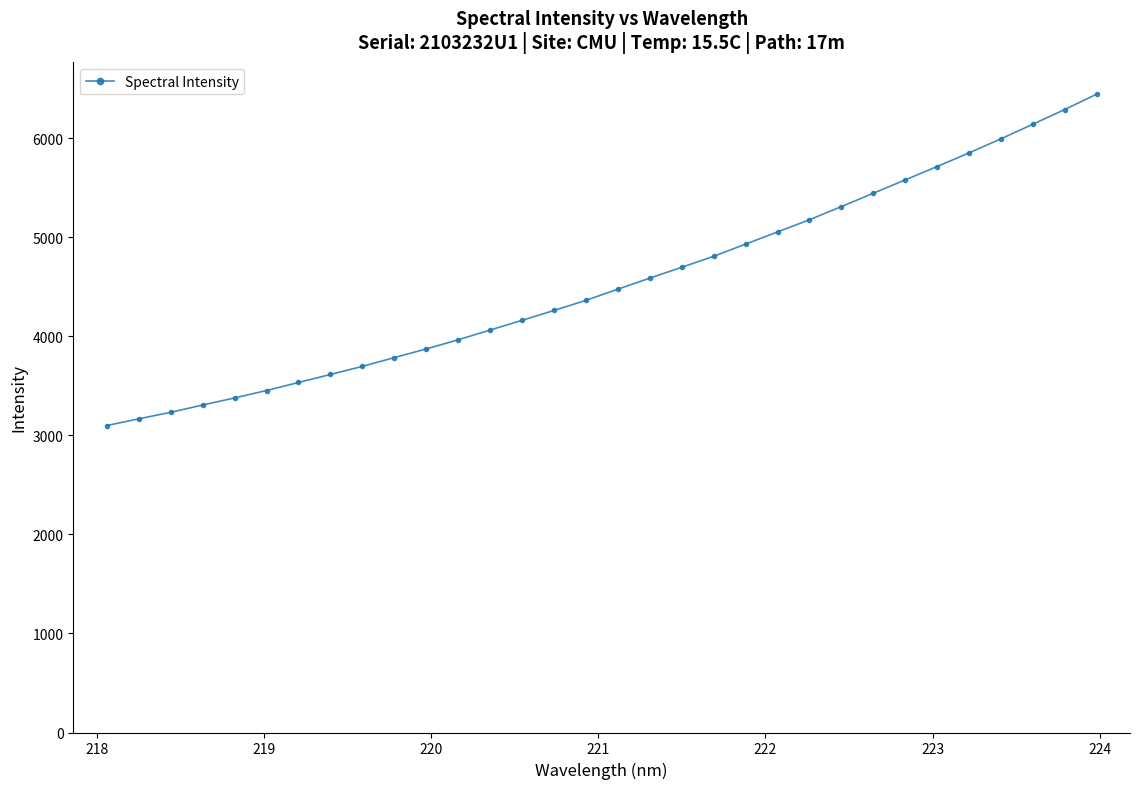

What is the smallest value displayed?

3098.6